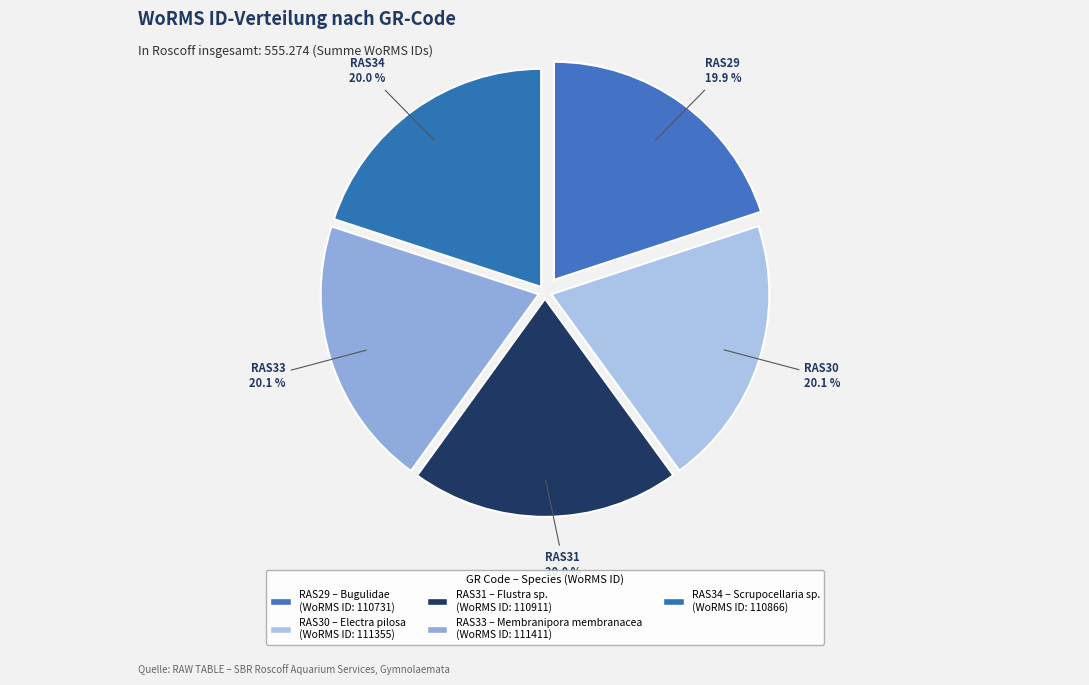

Is RAS29 the majority of the pie?

No